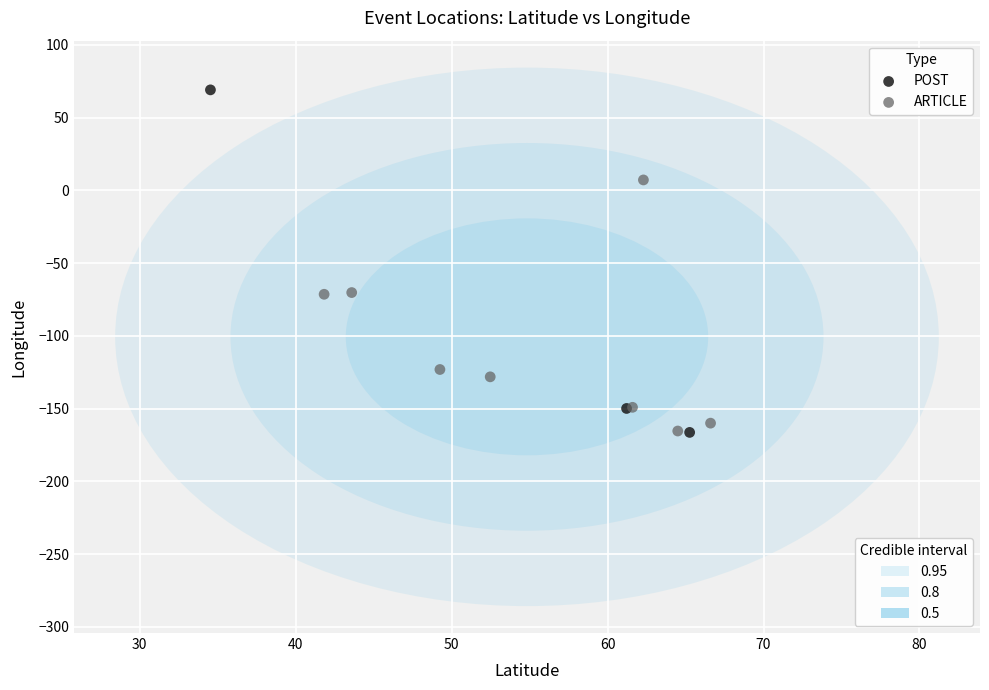

Which series has the largest Y range (max minus min)?

POST